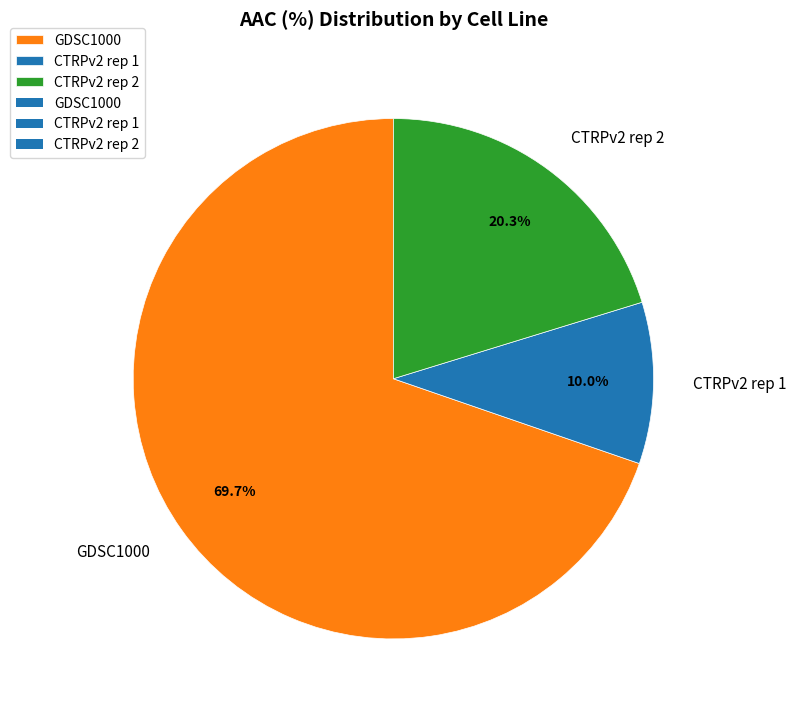

What percentage is the GDSC1000 slice, to the nearest percent?

70%